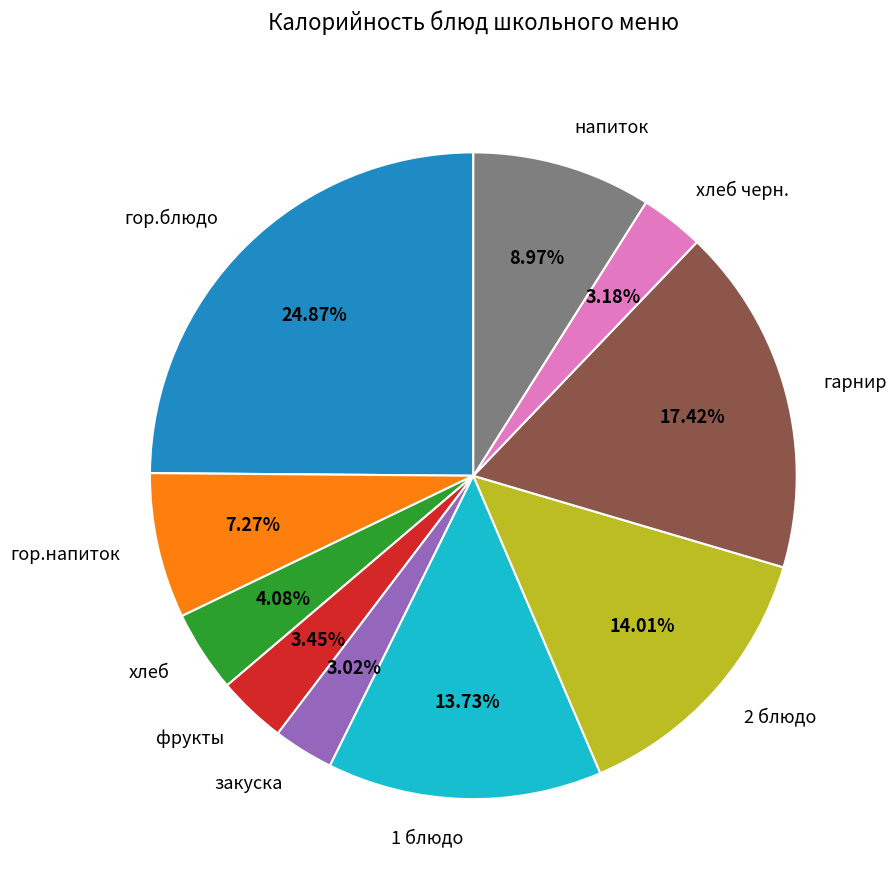

What is the total percentage of напиток and гор.блюдо?

33.8%